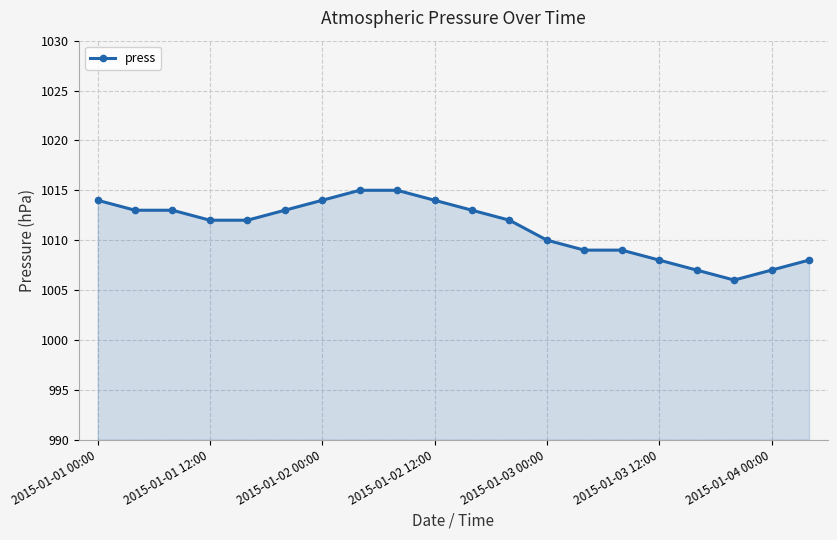

What is the value of the 15th point from the left?

1009